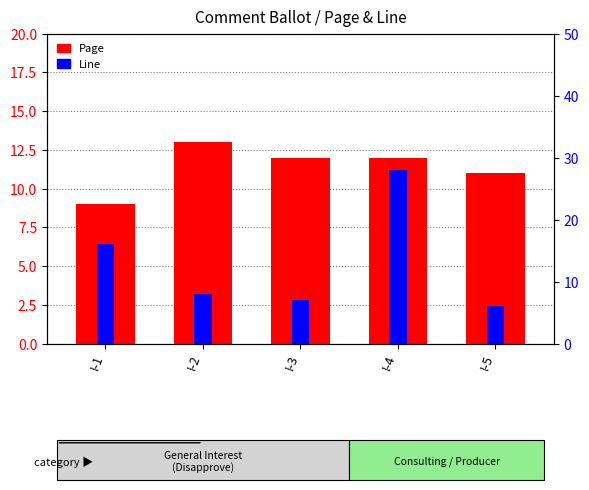

Is it true that Line equals 8 at I-2?

True